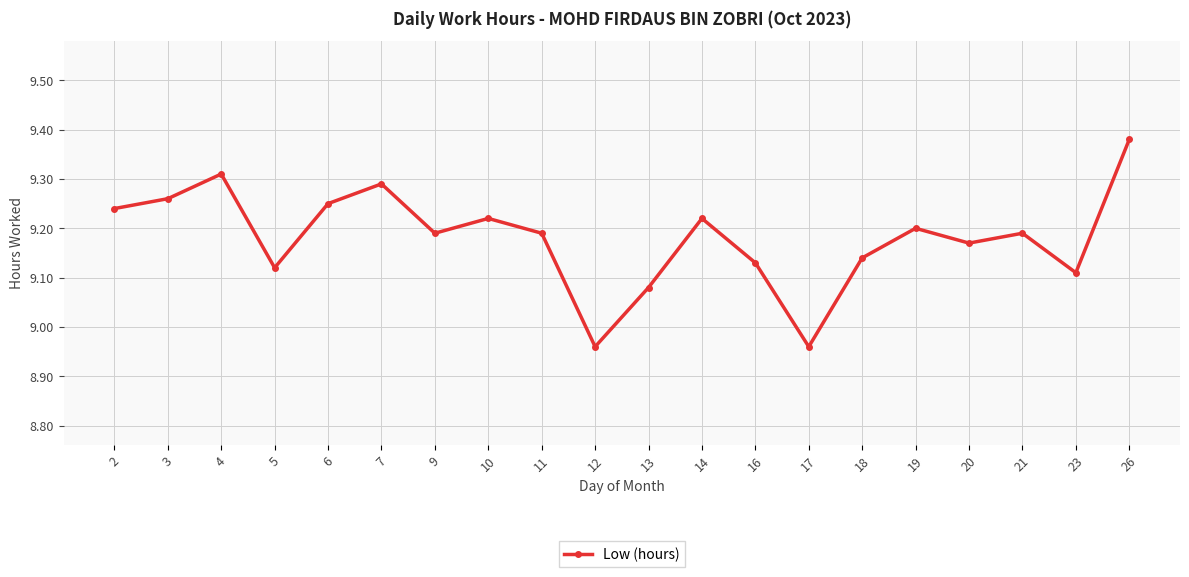

What is the difference between the maximum and second lowest values?

0.4